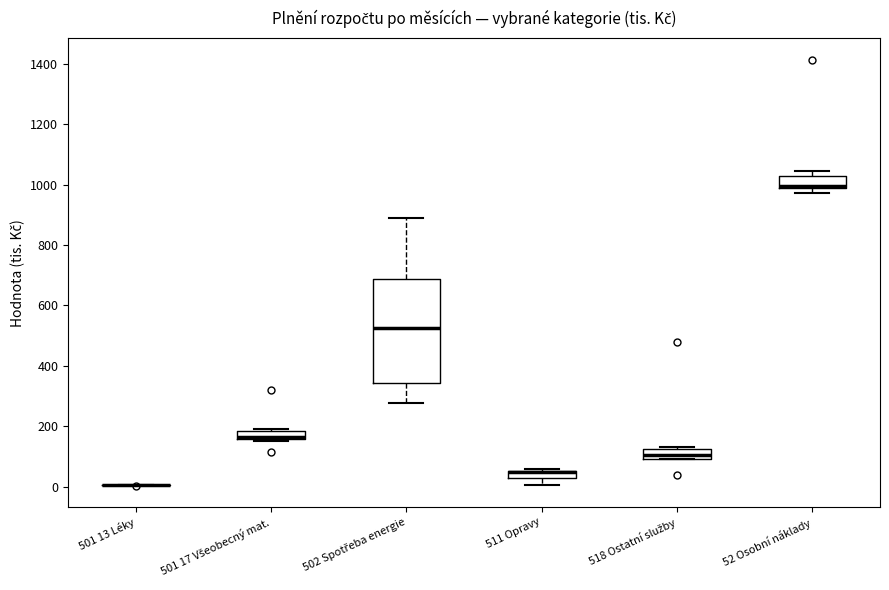

Where is the lower edge of the box for 511 Opravy on the y-axis? The values are not printed on the chart, so give them approximately, as read against the axis.

40